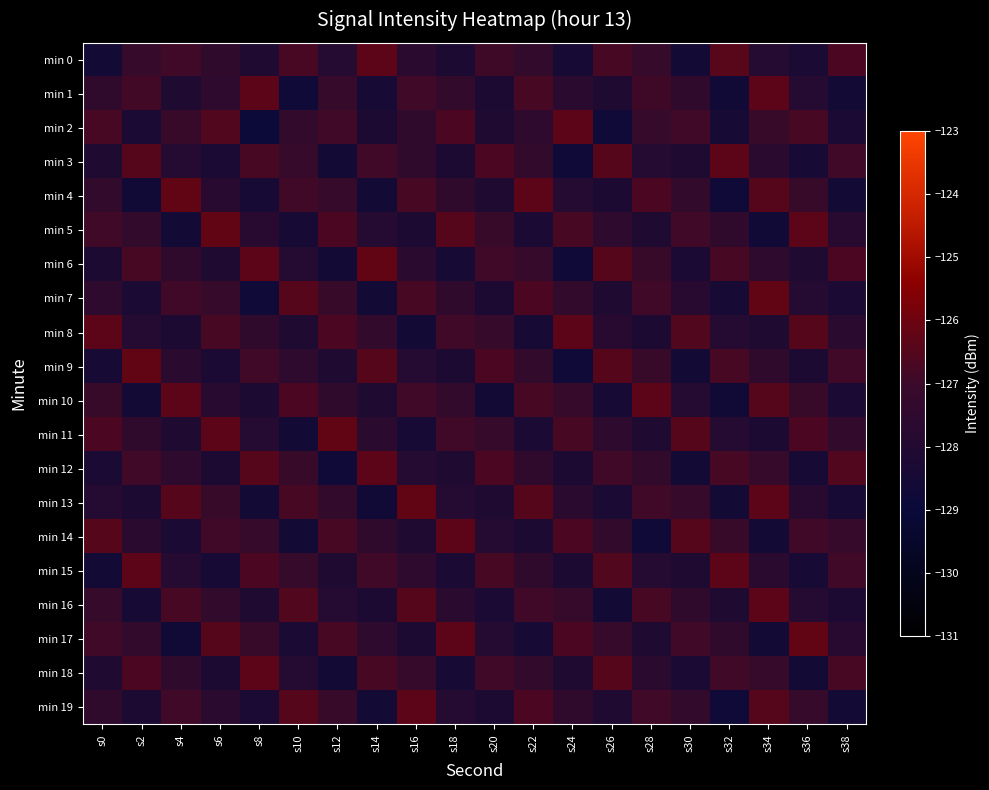

Rank the series by their maximum value, from lowest to highest.

min 0, min 1, min 2, min 3, min 8, min 10, min 12, min 14, min 15, min 16, min 18, min 19, min 4, min 5, min 6, min 7, min 9, min 11, min 13, min 17